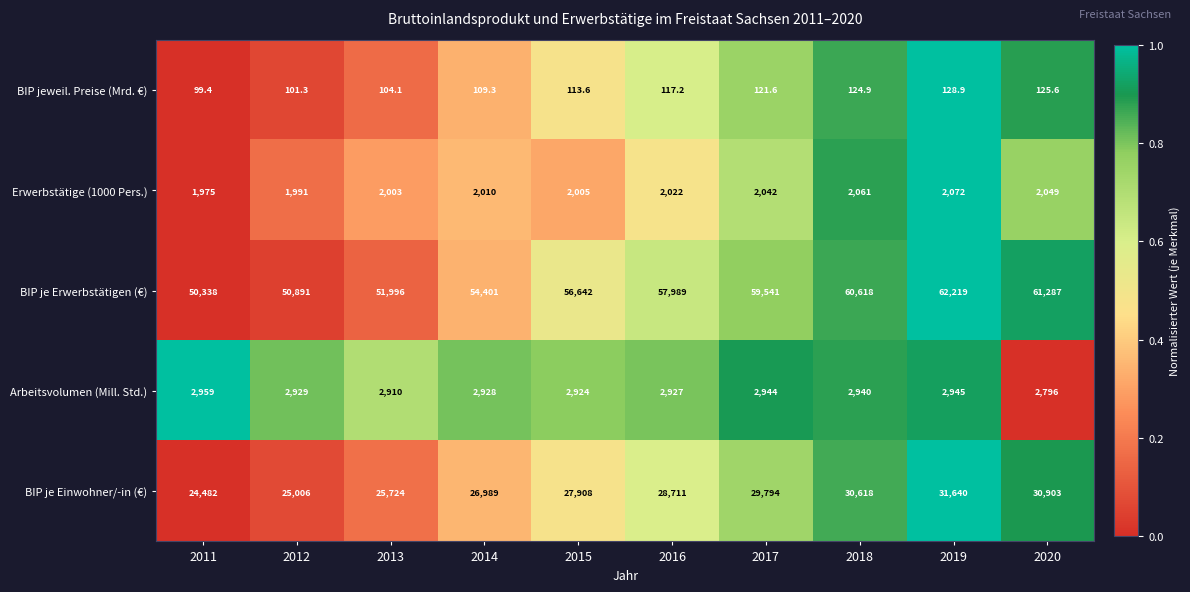

Between 2013 and 2019, which series saw the biggest shift?

BIP je Erwerbstätigen (€)